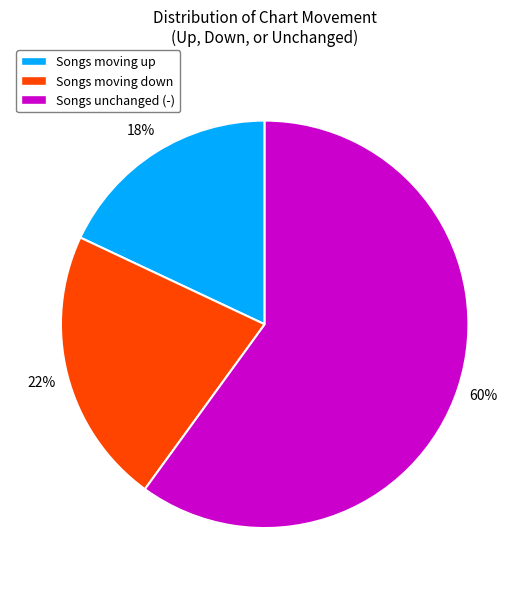

What percentage is the Songs moving up slice, to the nearest percent?

18%